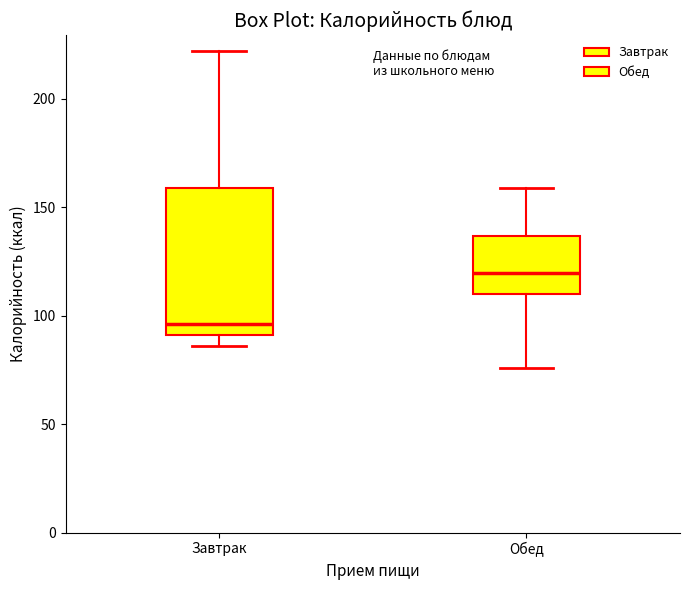

Reading left to right, transcribe this box plot: for each box, give where its median line is, the range the box spans, and where its two whiskers end, as read against the y-axis. The values are not printed on the chart, so give them approximately, as read against the axis.

Завтрак: median 95, box 90 to 160, whiskers 85 to 220
Обед: median 120, box 110 to 135, whiskers 75 to 160